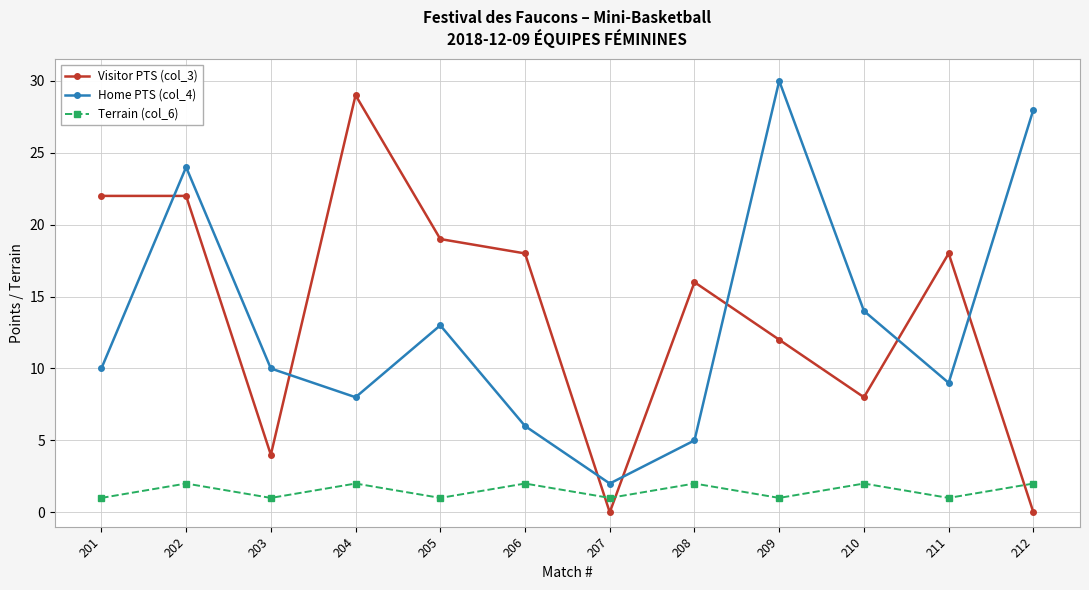

How many values in the Visitor PTS (col_3) series are below 18?

6